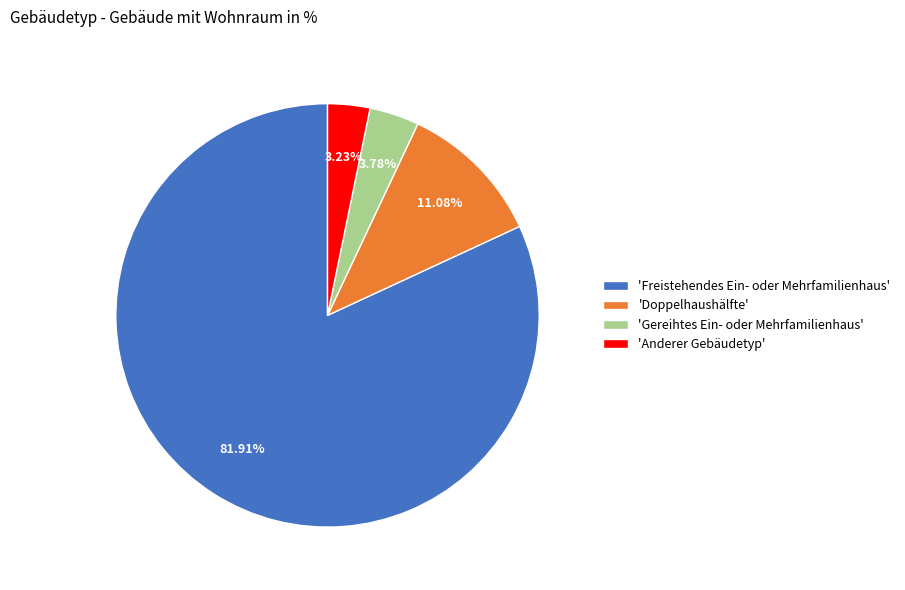

How many segments does this pie chart have?

4